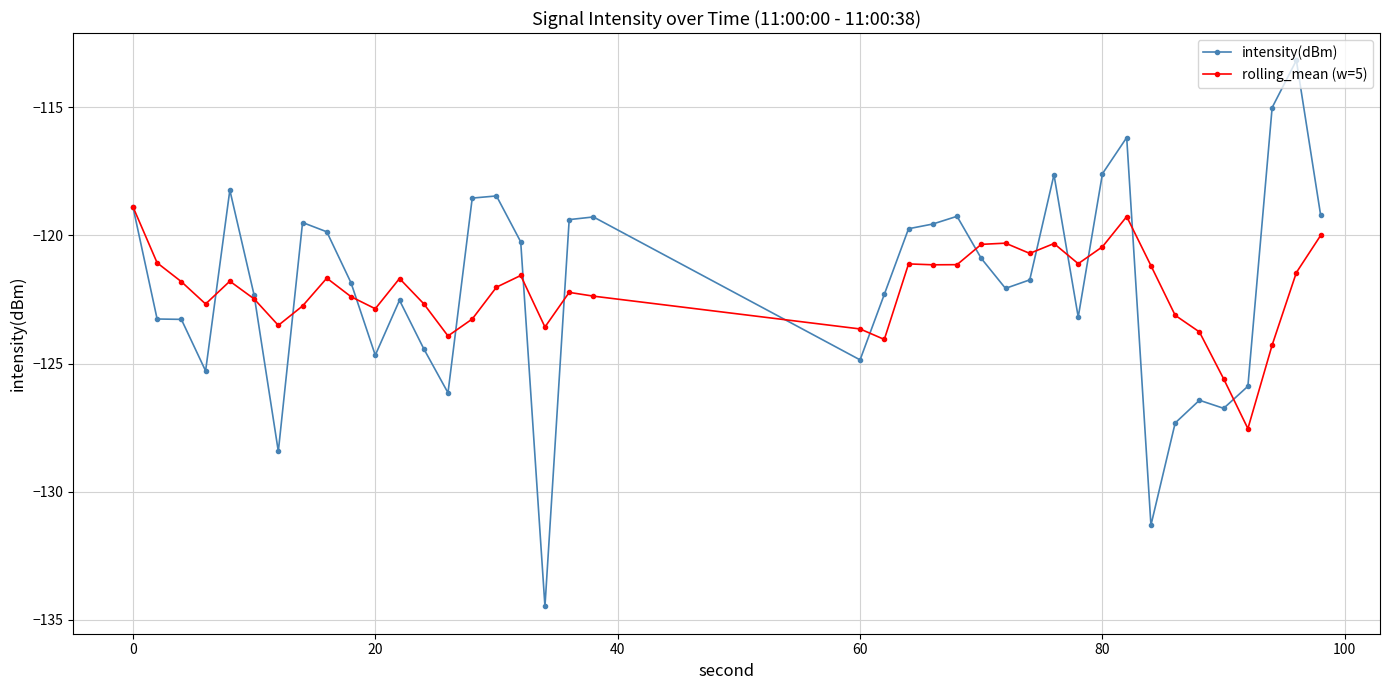

What is the value of the intensity(dBm) point at the 30th from the left?

-123.2